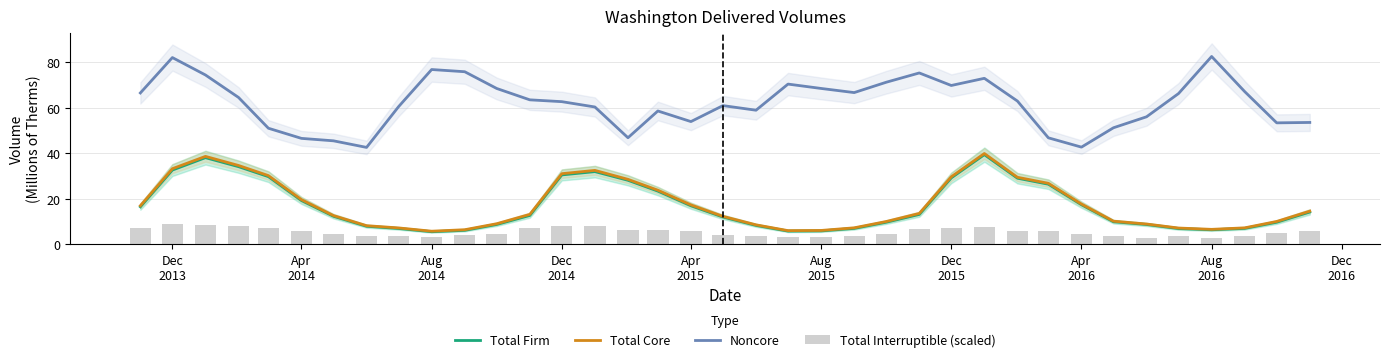

What is the maximum value for Total Core?

39.9